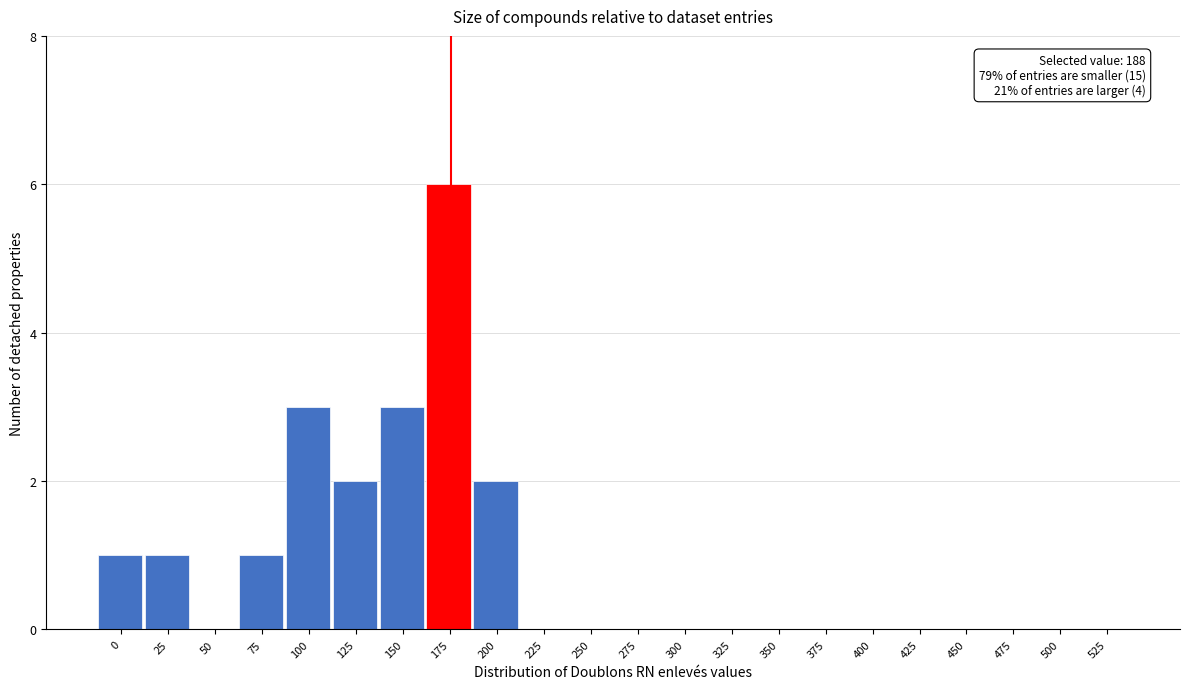

Reading right to left, what are all the values shown in this chart?

525=0	500=0	475=0	450=0	425=0	400=0	375=0	350=0	325=0	300=0	275=0	250=0	225=0	200=2	175=6	150=3	125=2	100=3	75=1	50=0	25=1	0=1